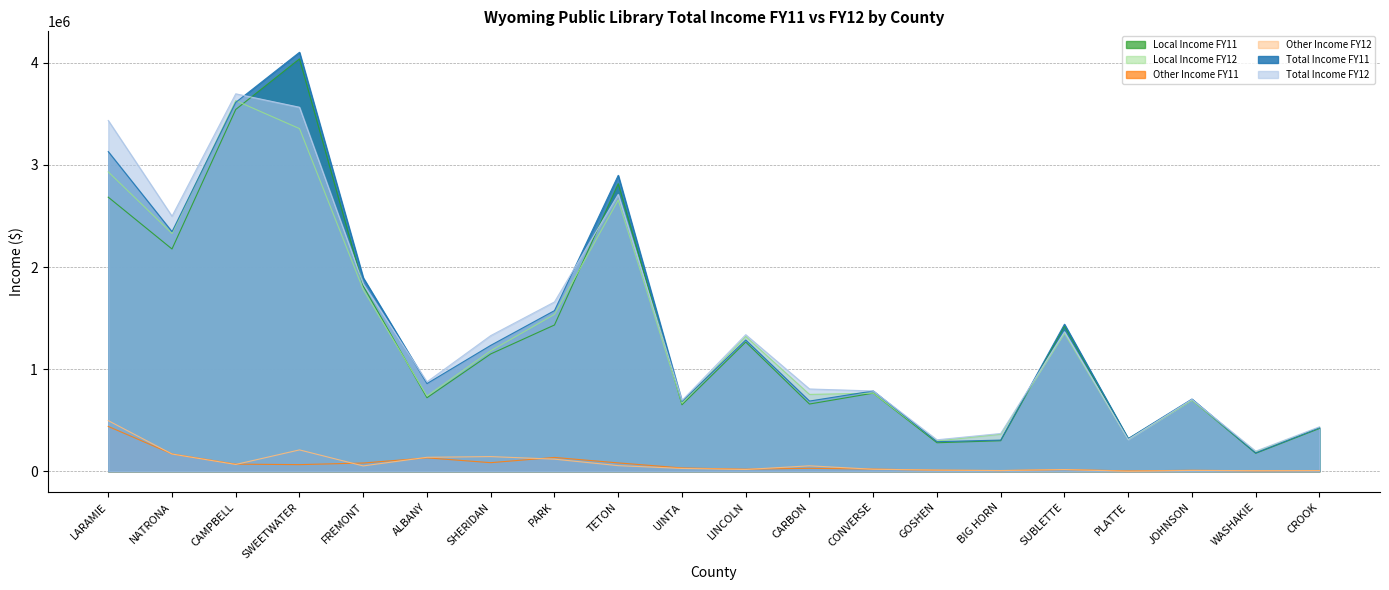

Which label corresponds to the smallest value in the chart?

PLATTE